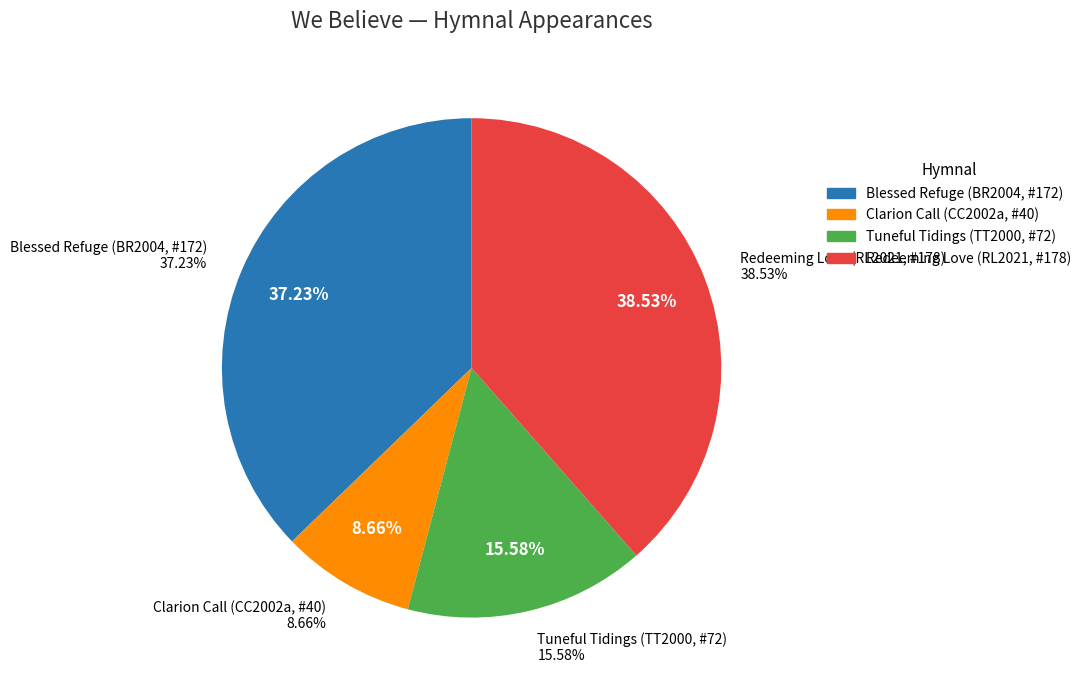

Which has a higher value, Redeeming Love (RL2021, #178) or Clarion Call (CC2002a, #40)?

Redeeming Love (RL2021, #178)